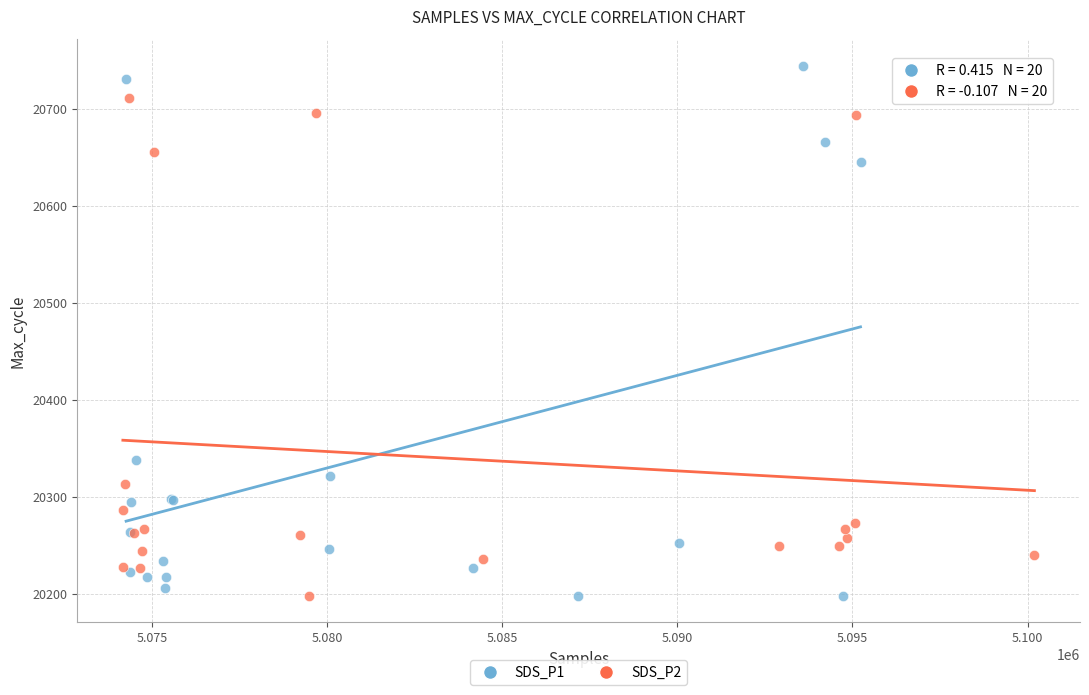

What are all the series names shown in the legend?

SDS_P1, SDS_P2